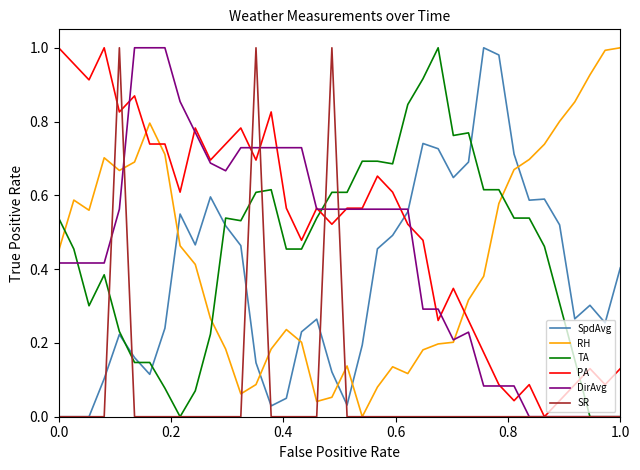

Which series has the largest total across all categories?

PA